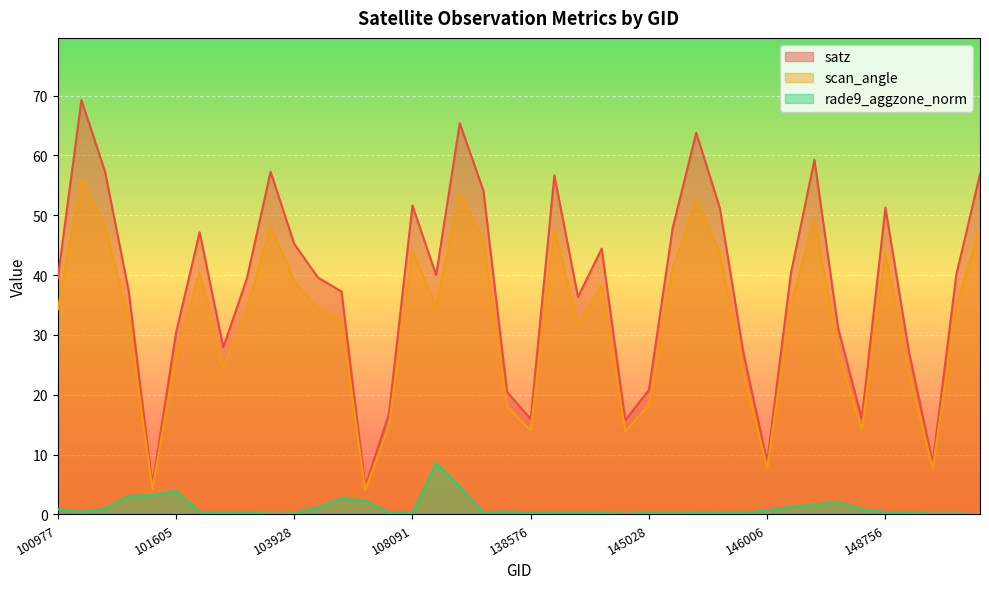

Which series changed the most between 101357 and 108091?

satz